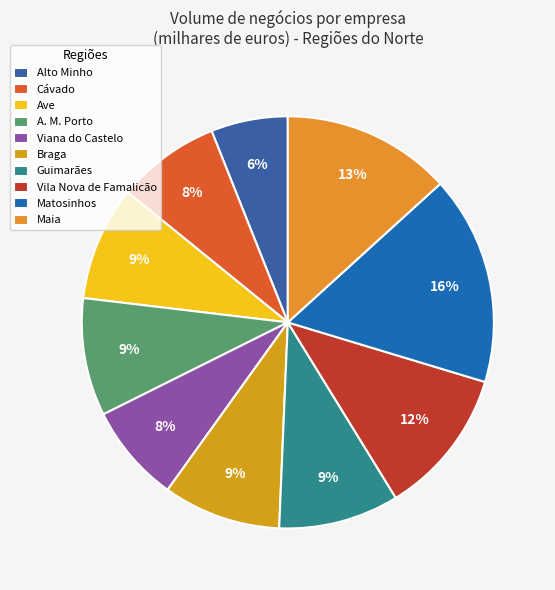

True or false: Braga accounts for 19% of the total.

False